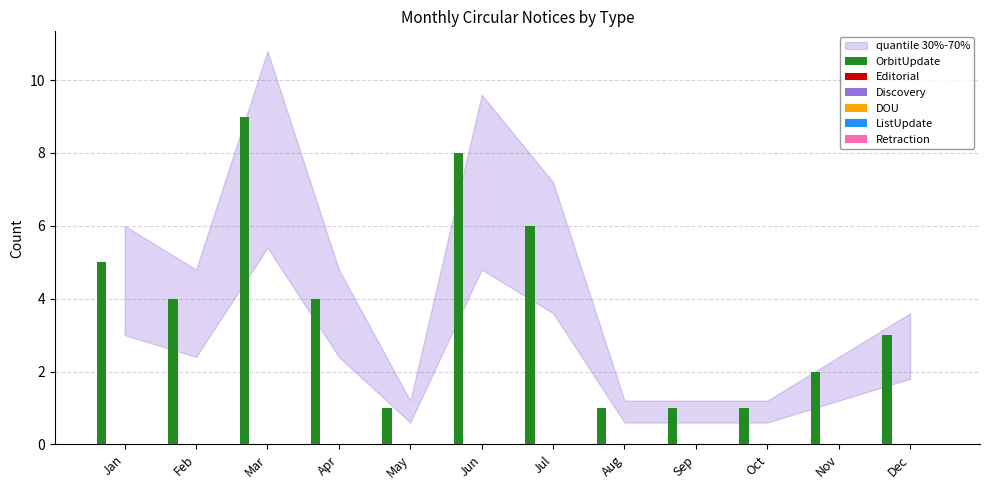

What is the value of the 10th bar from the left?

1